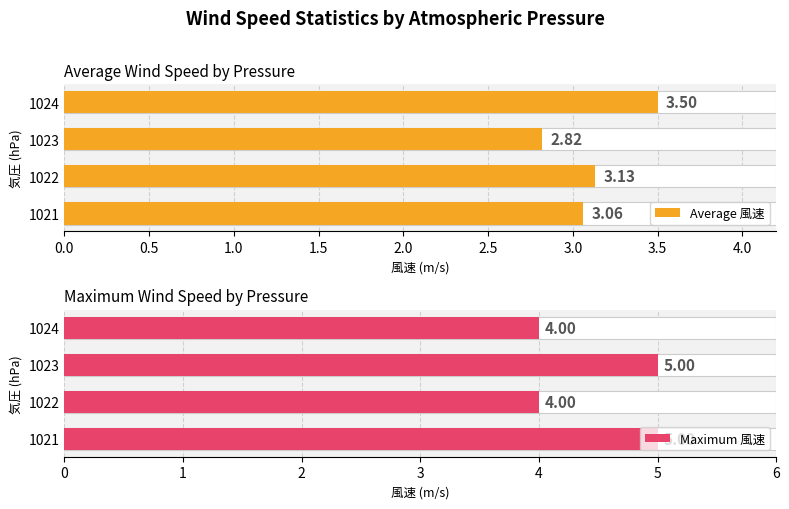

What is the difference between the second highest and minimum values in the Average 風速 series?

0.3